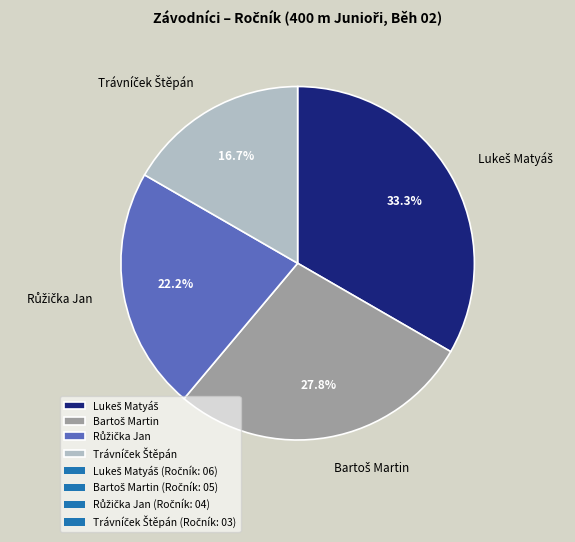

Does any single category account for the majority?

No